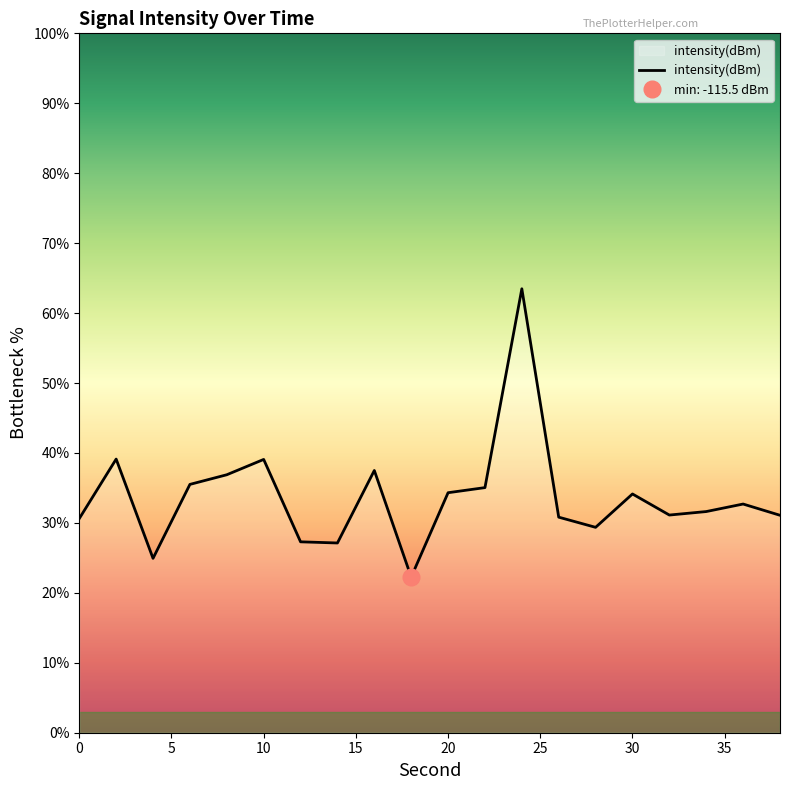

Between 26 and 6, which is larger?

6